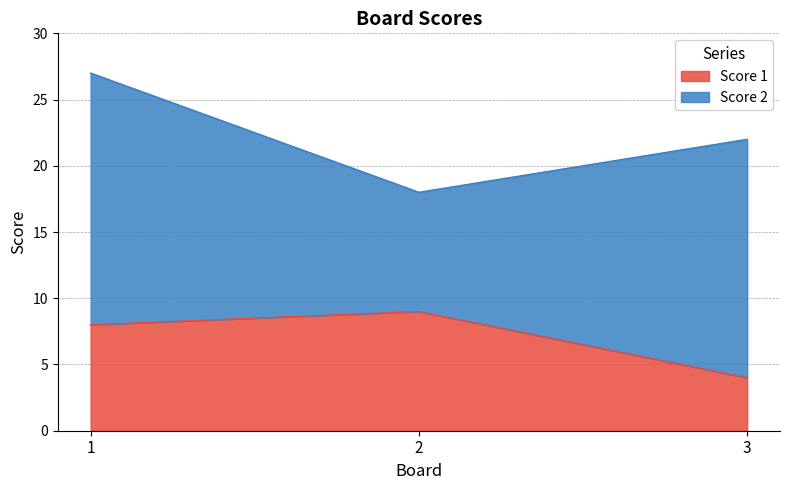

Reading right to left, what are the values for Score 1?

3=4	2=9	1=8